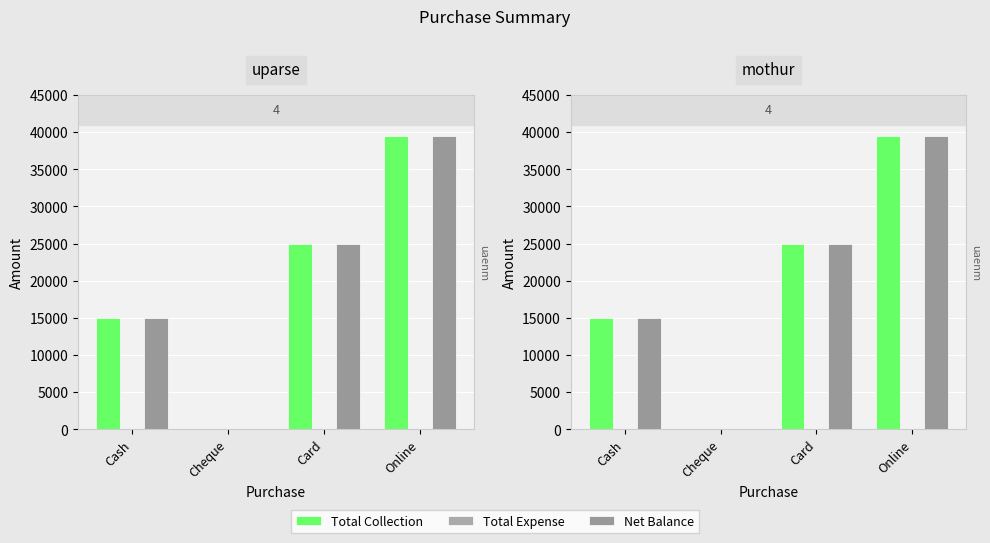

Reading right to left, extract all data points from this chart.

Total Collection: 39500	25000	0	15000
Total Expense: 0	0	0	0
Net Balance: 39500	25000	0	15000